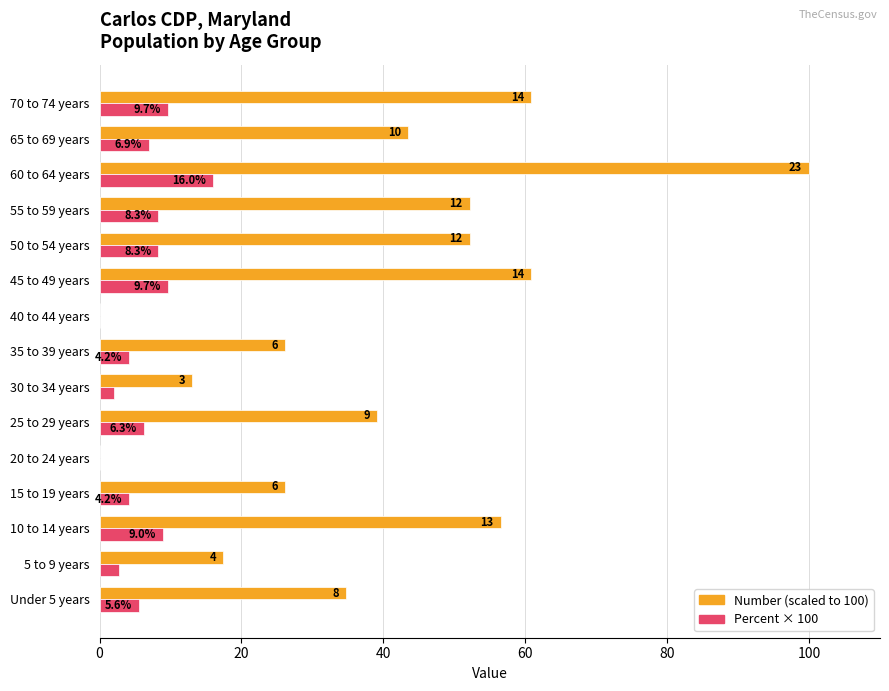

Which label corresponds to the largest value in the chart?

60 to 64 years